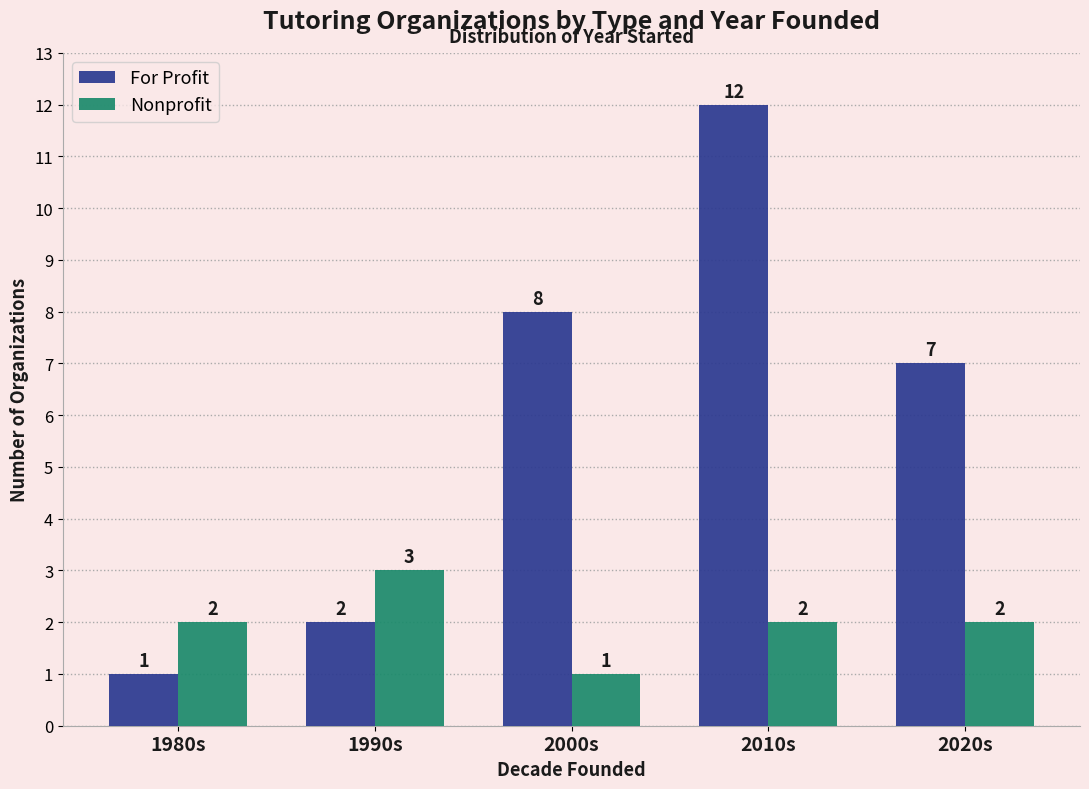

Reading left to right, transcribe all the data shown in this chart.

For Profit: 1	2	8	12	7
Nonprofit: 2	3	1	2	2